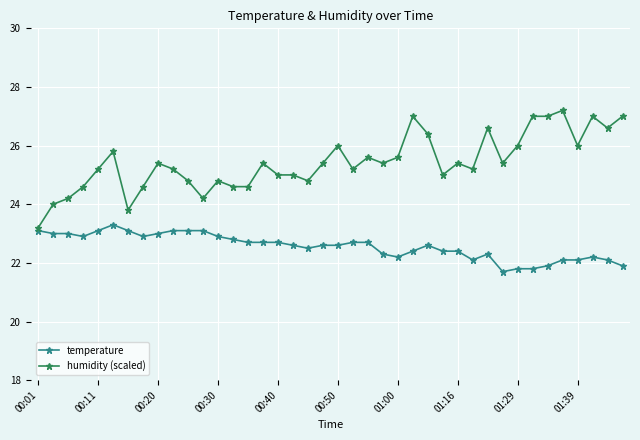

How many lines are shown in the chart?

2